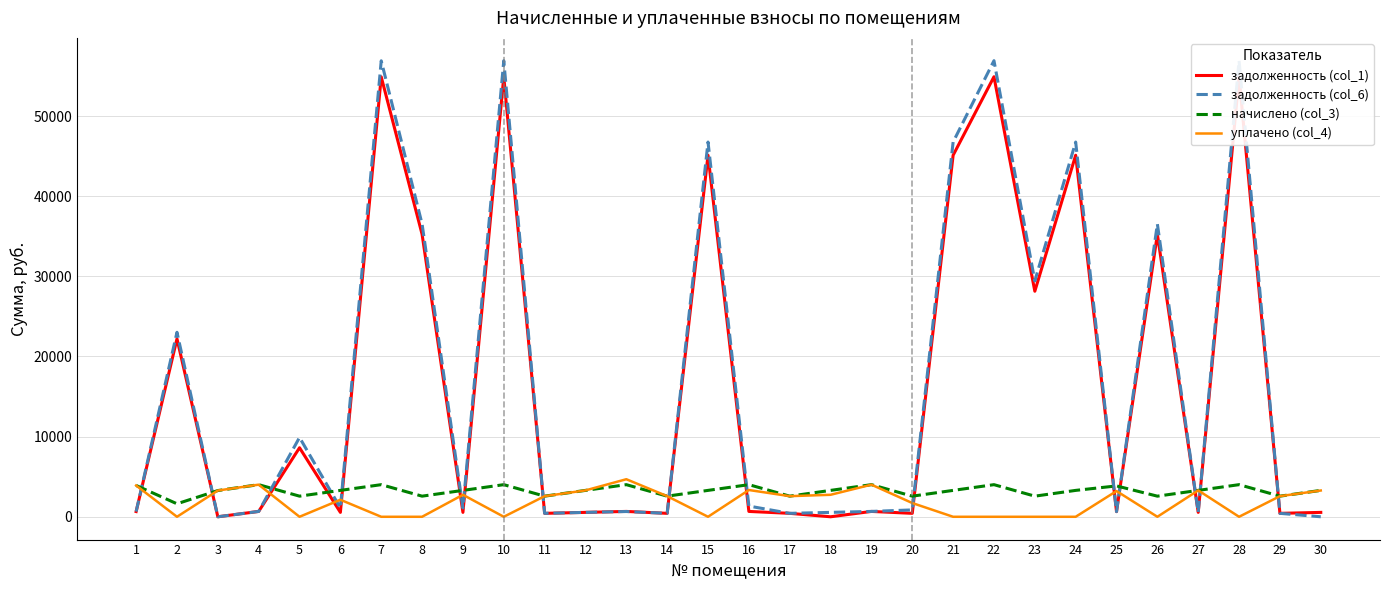

How many values in the начислено (col_3) series are below 3292?

11